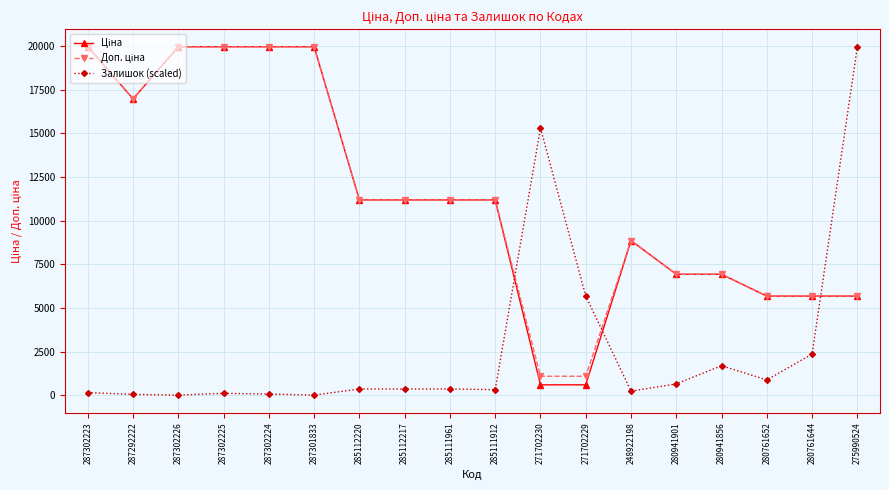

The Залишок (scaled) series shows 0.0 at 287302226. True or false?

True